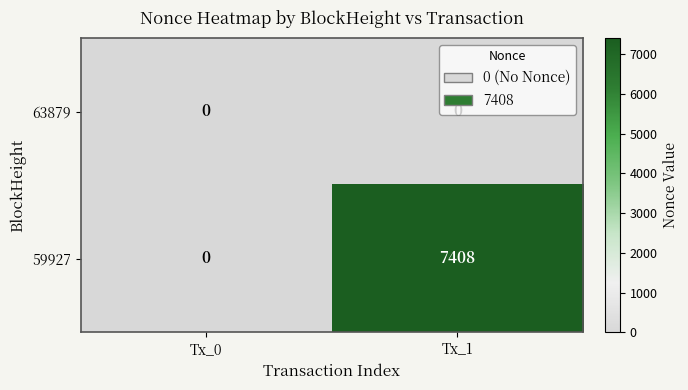

Which series changed the most between Tx_0 and Tx_1?

59927